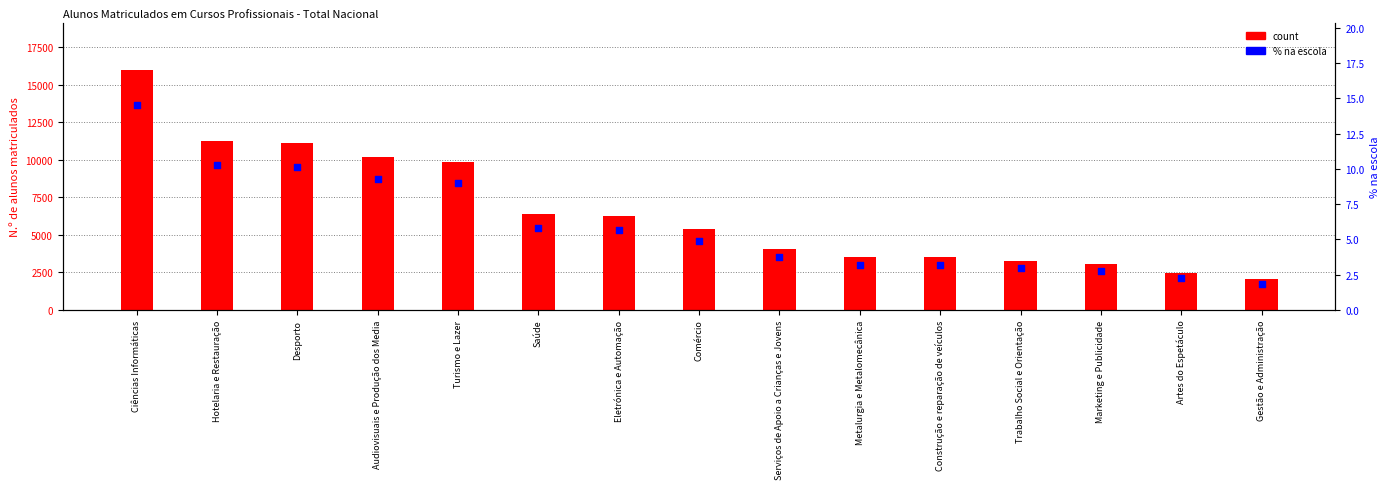

Which series has the largest total across all categories?

count